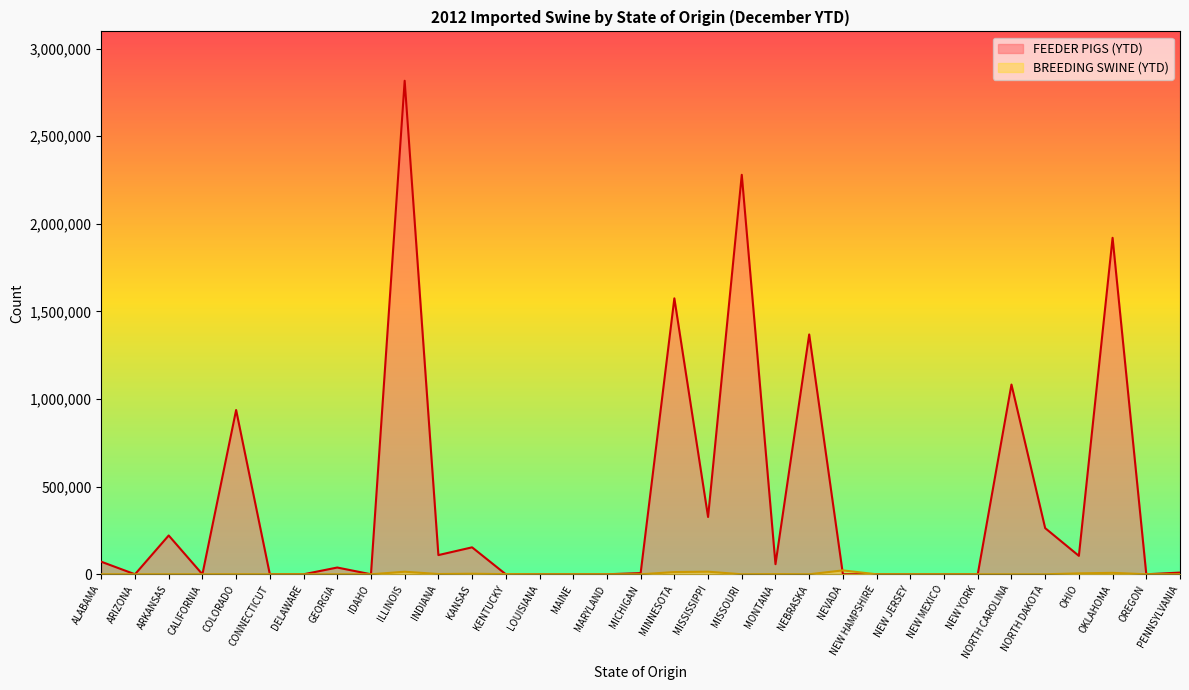

Is it true that the value at MISSOURI is 652965?

False